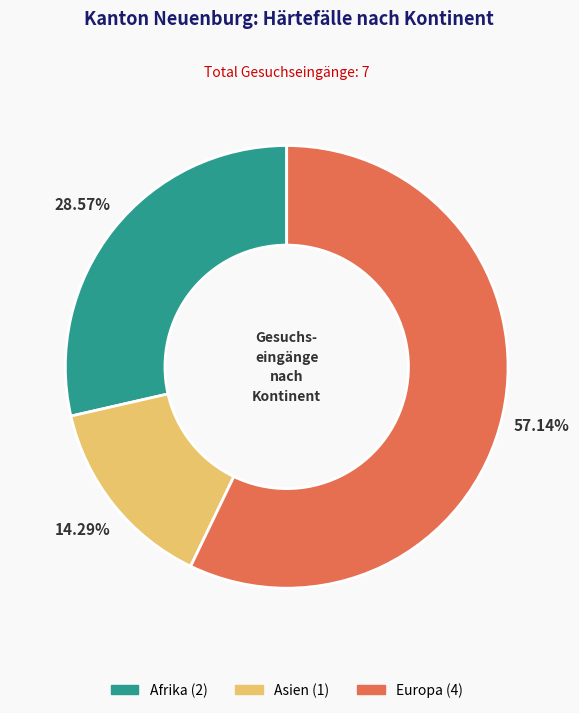

To the nearest percent, what portion does Europa represent?

57%